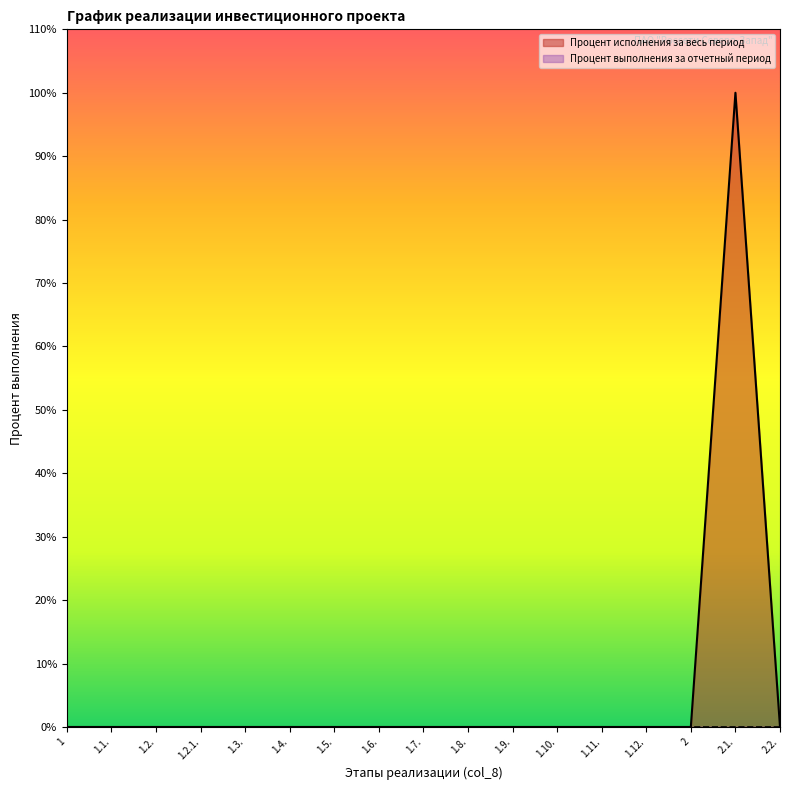

What is the label of the 1st point from the left?

1